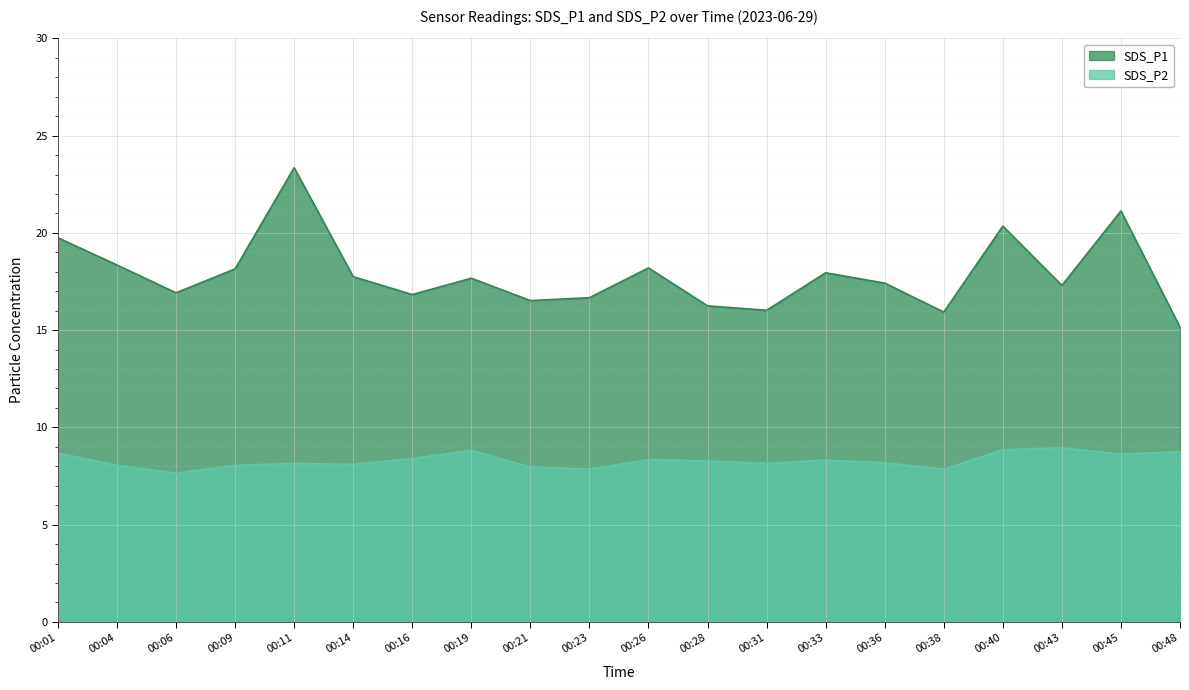

True or false: SDS_P1 and SDS_P2 cross at least once.

False